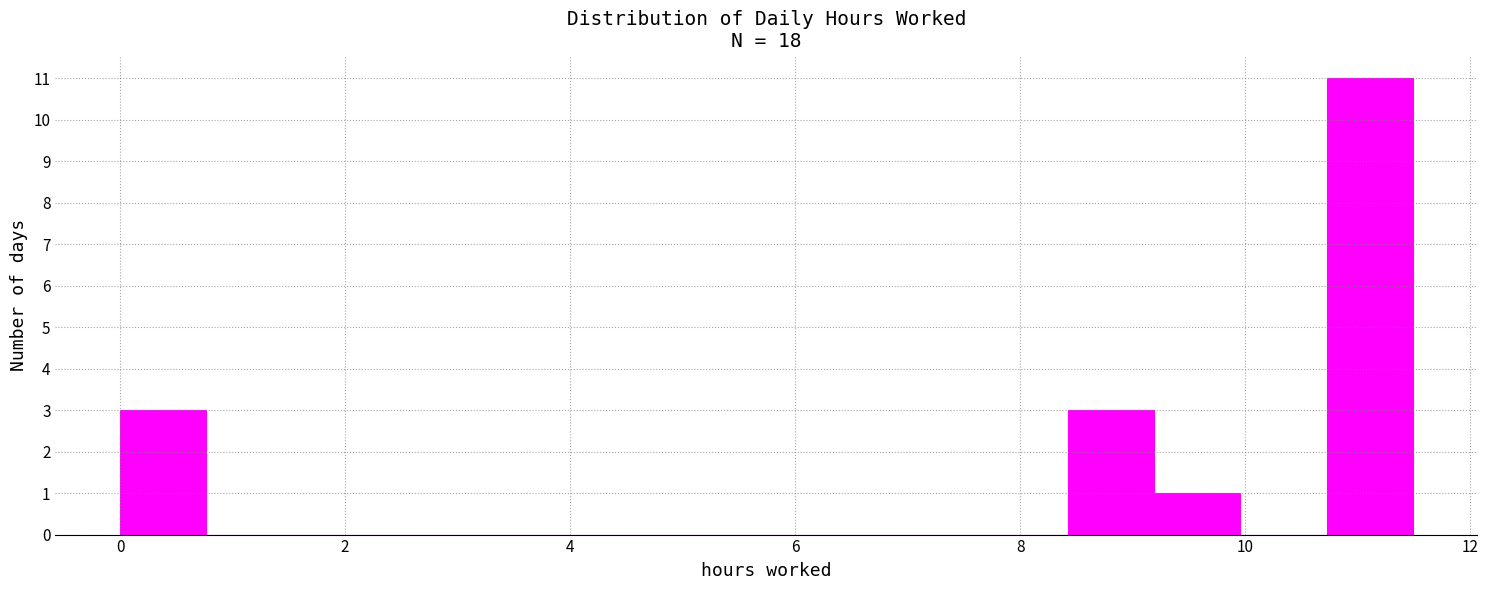

Read against the x-axis, roughly where is the centre of the tallest bar?

11.2